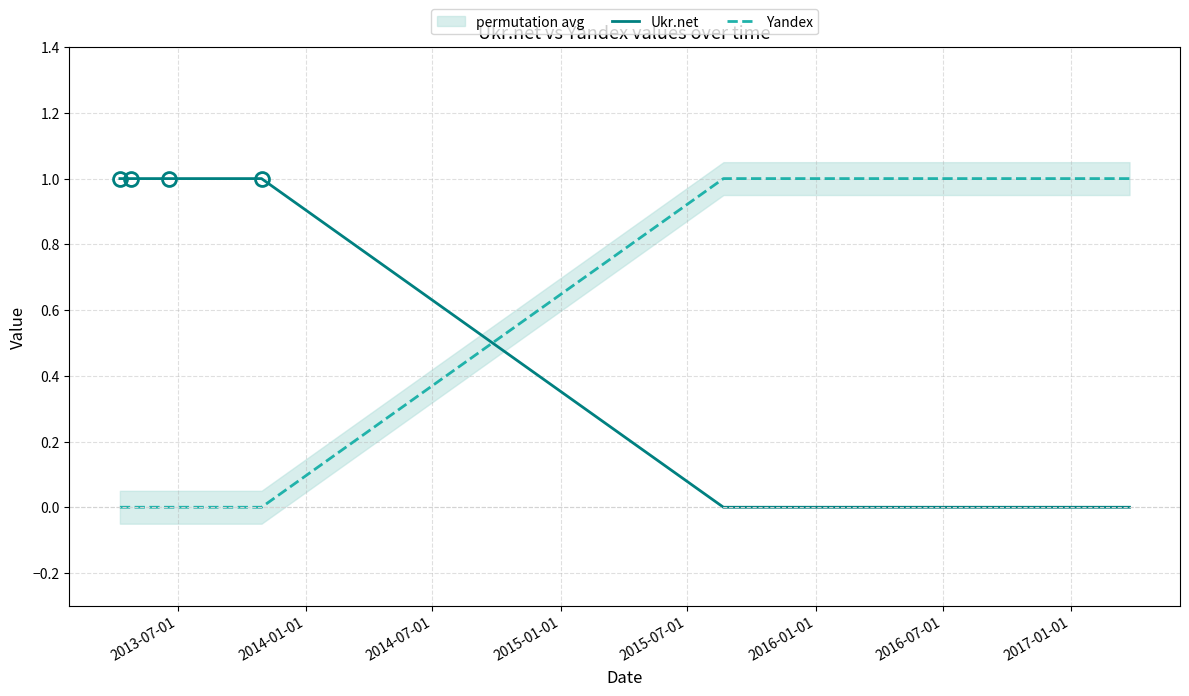

True or false: Ukr.net and Yandex intersect in this chart.

True